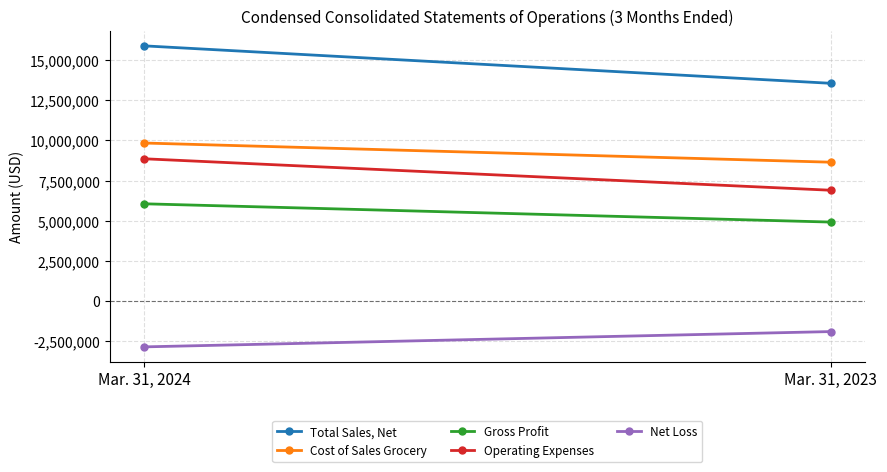

What is the sum of all Total Sales, Net values?

29454221